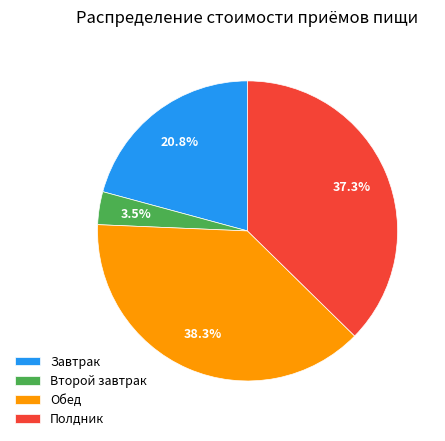

To the nearest percent, what is the difference between the largest and smallest slice percentages?

35%